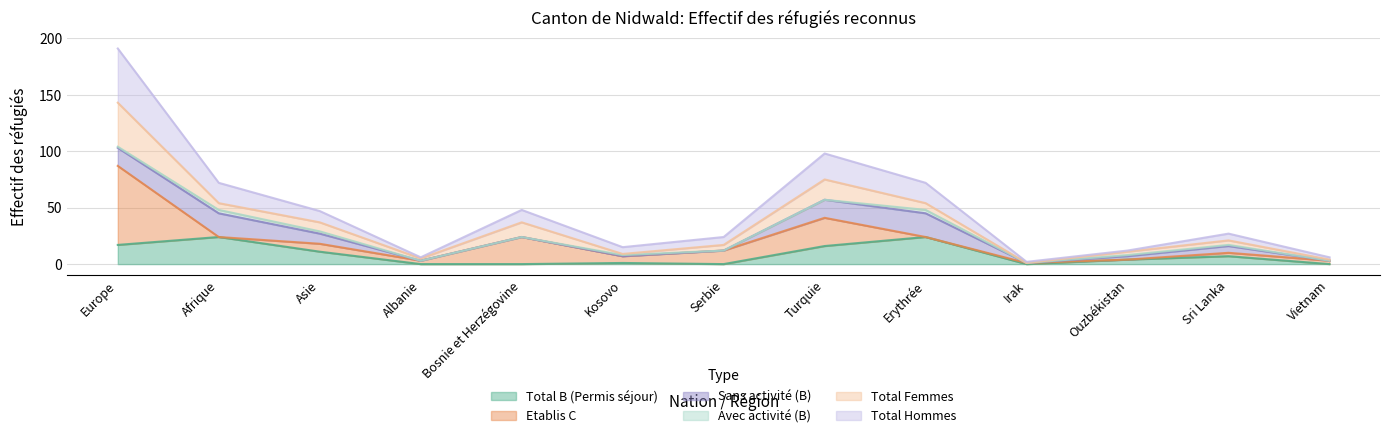

Between Albanie and Europe, which is larger?

Europe